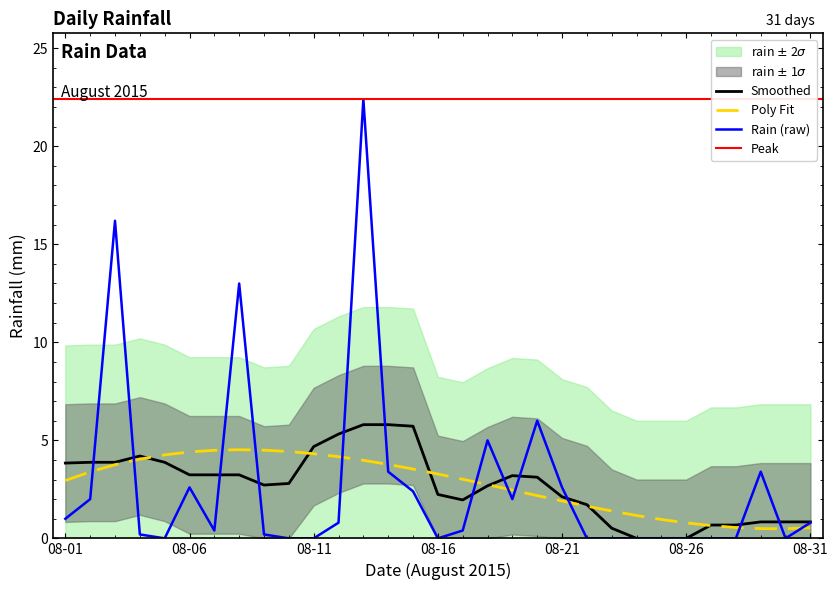

True or false: there are more than 0 points higher than both neighbors.

True